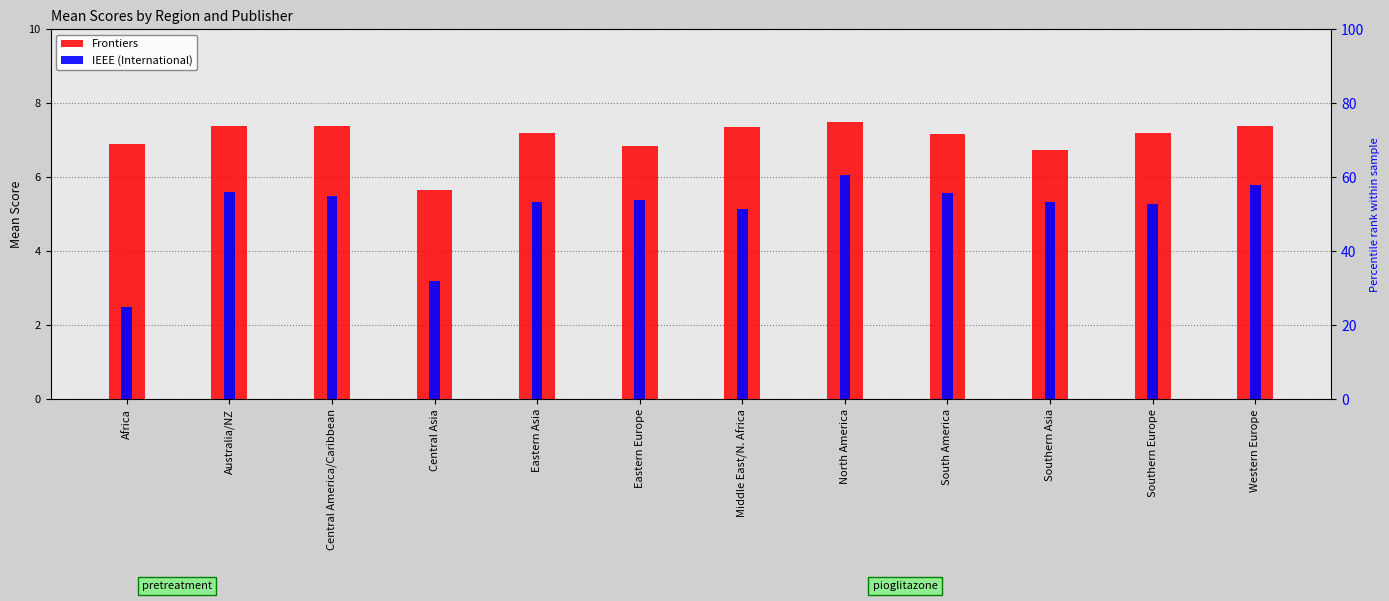

What is the sum of all IEEE (International) values?

60.7